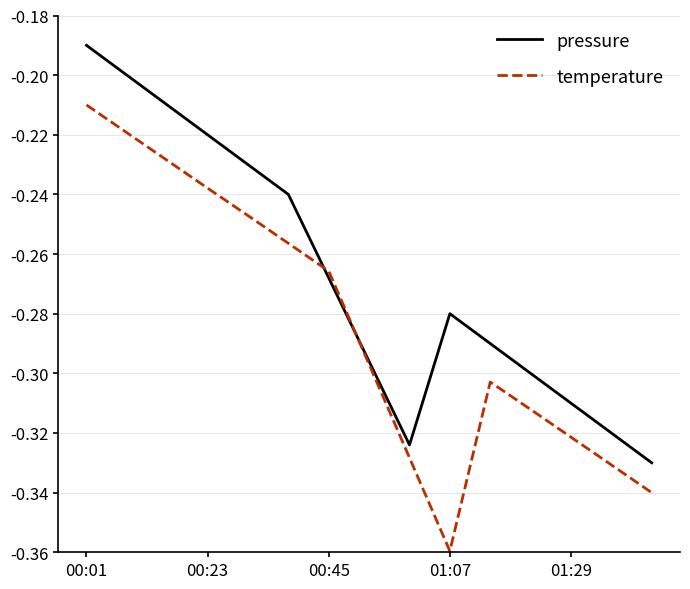

Does the chart display data point markers on the line(s)?

No